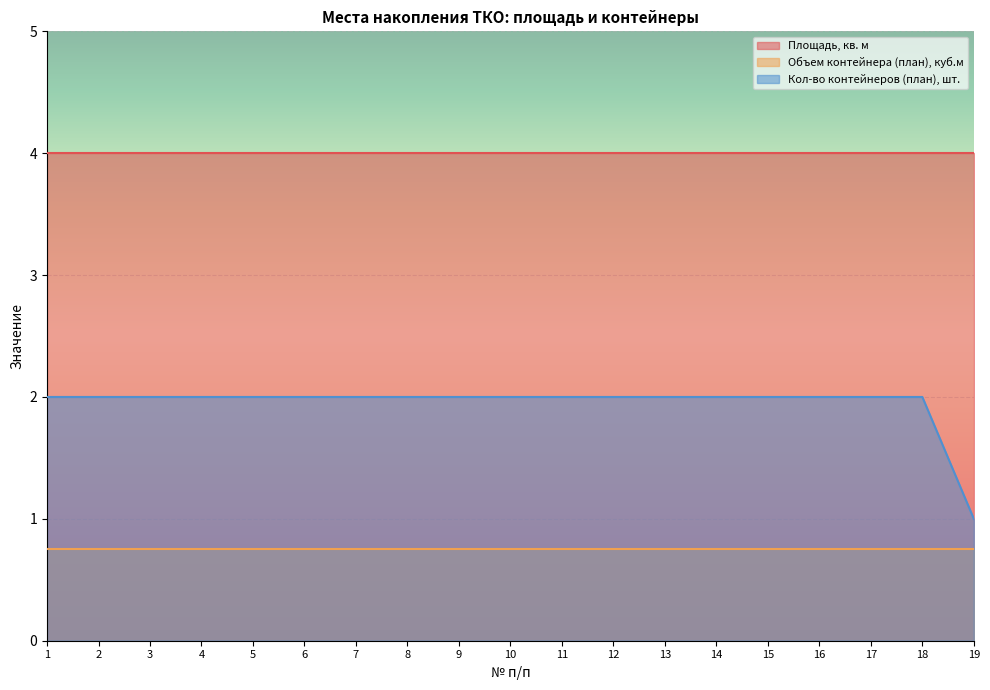

What is the average value of the Объем контейнера (план), куб.м series?

0.8